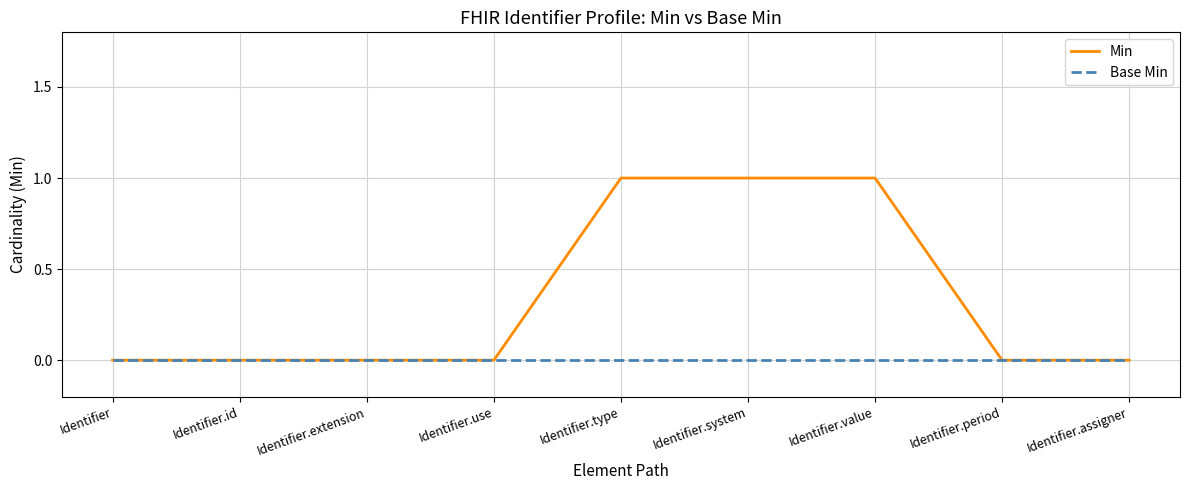

Reading left to right, extract all data points from this chart.

Min: Identifier=0	Identifier.id=0	Identifier.extension=0	Identifier.use=0	Identifier.type=1	Identifier.system=1	Identifier.value=1	Identifier.period=0	Identifier.assigner=0
Base Min: Identifier=0	Identifier.id=0	Identifier.extension=0	Identifier.use=0	Identifier.type=0	Identifier.system=0	Identifier.value=0	Identifier.period=0	Identifier.assigner=0